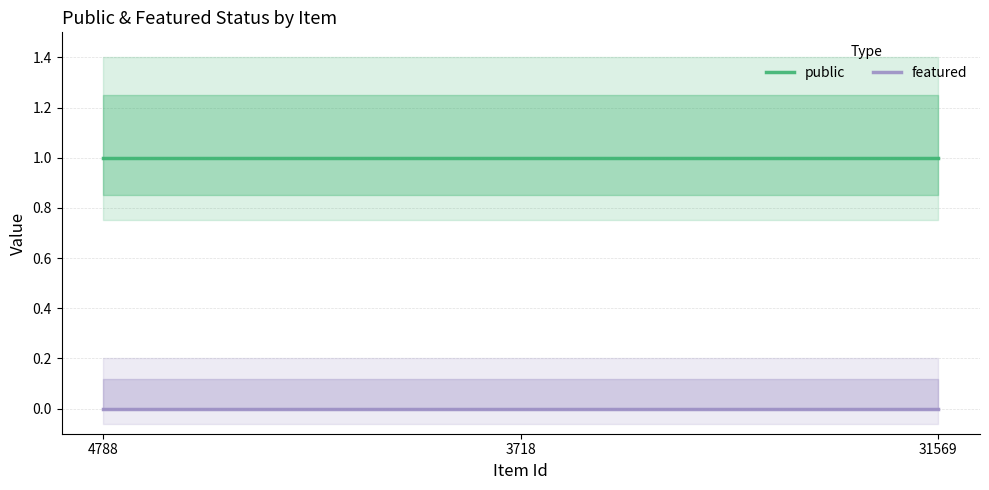

Which series changed the most between 4788 and 31569?

public